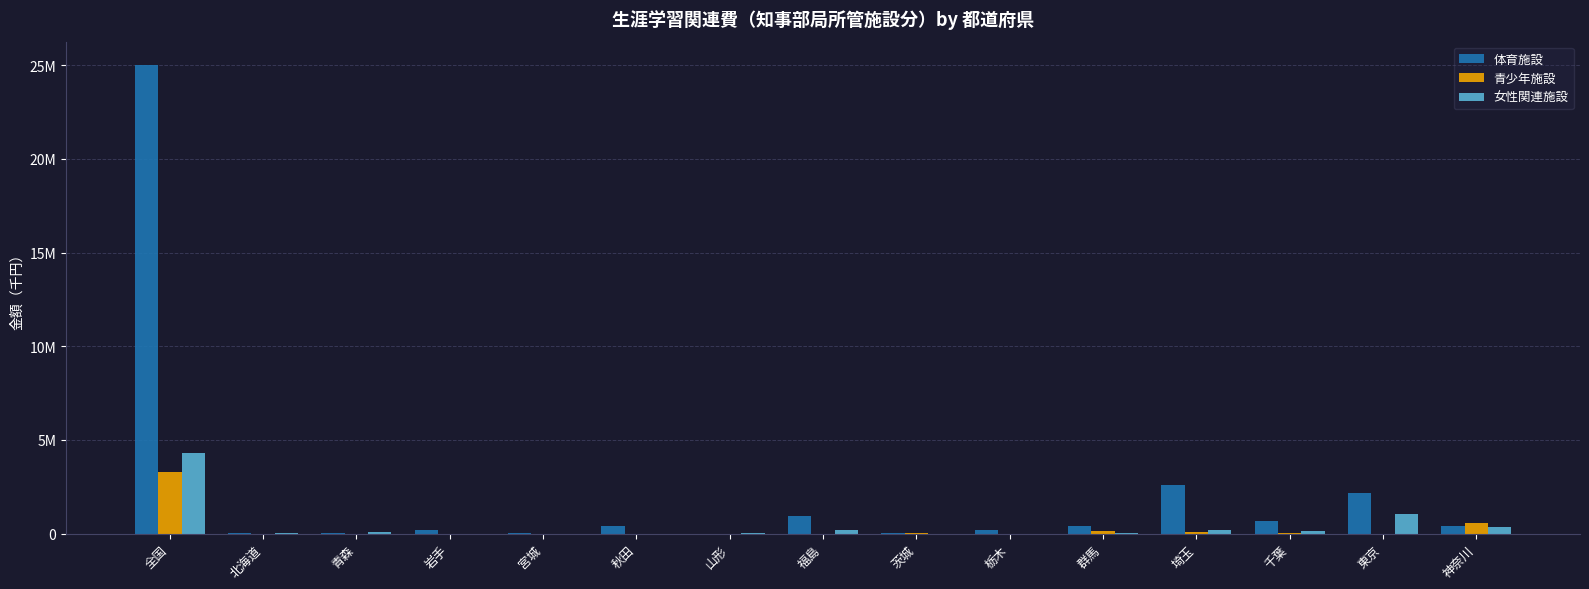

What are all the series names shown in the legend?

体育施設, 青少年施設, 女性関連施設